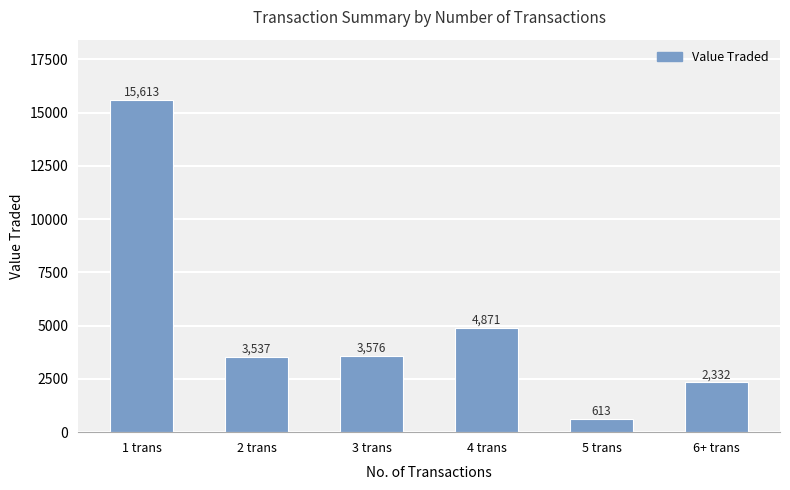

What is the sum of all values?

30542